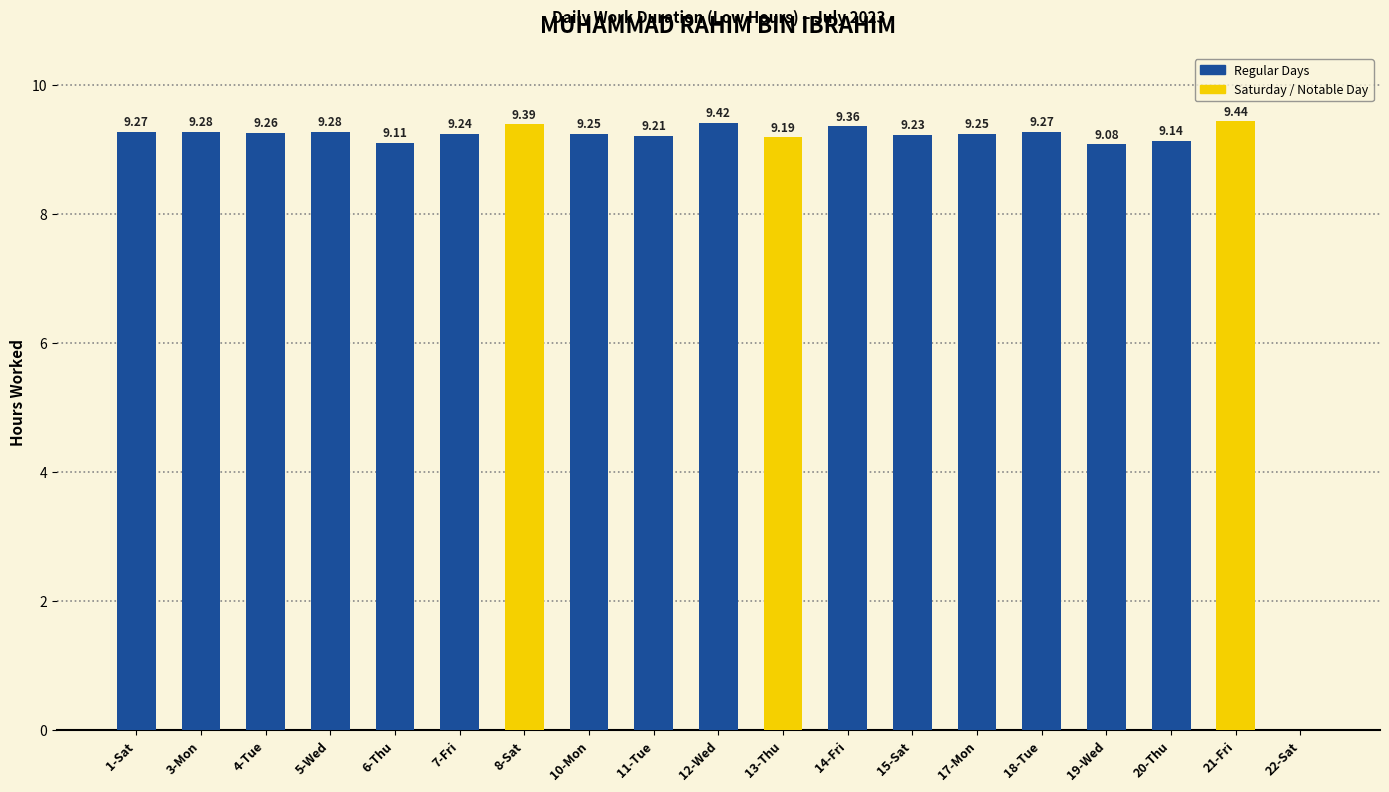

At which category does the chart reach its peak across all series?

21-Fri